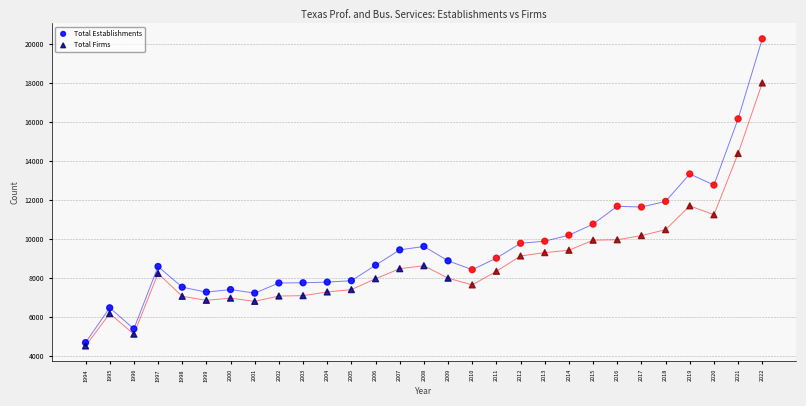

In the Total Establishments series, what Y value is closest to 12473?

12763